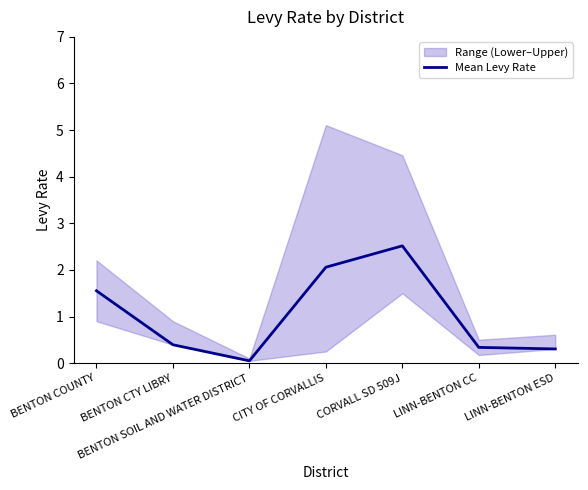

What position from the right is BENTON SOIL AND WATER DISTRICT?

5